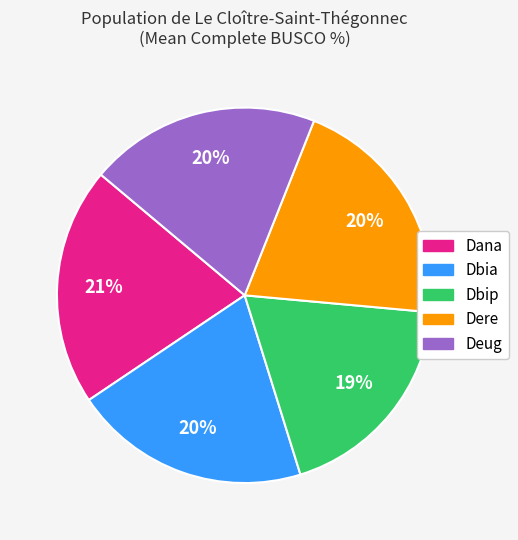

How many segments does this pie chart have?

5